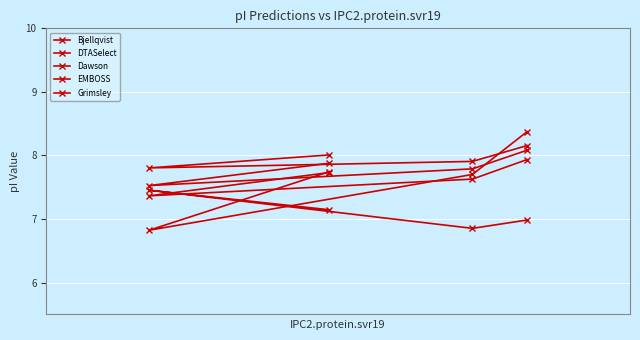

How many lines are shown in the chart?

5